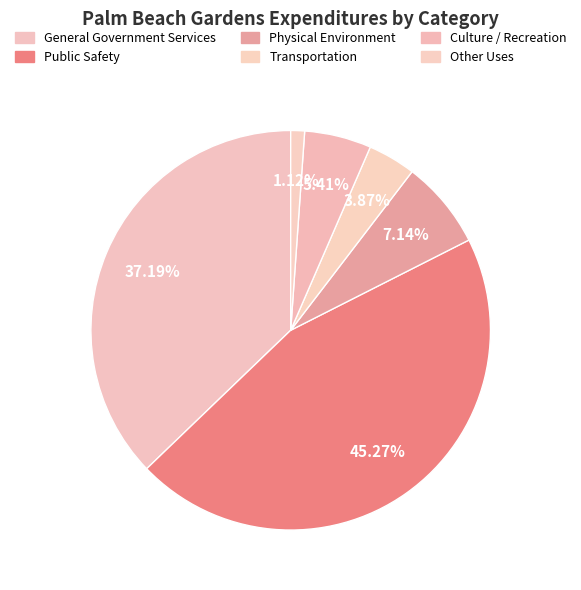

Does Transportation represent more than half of the total?

No